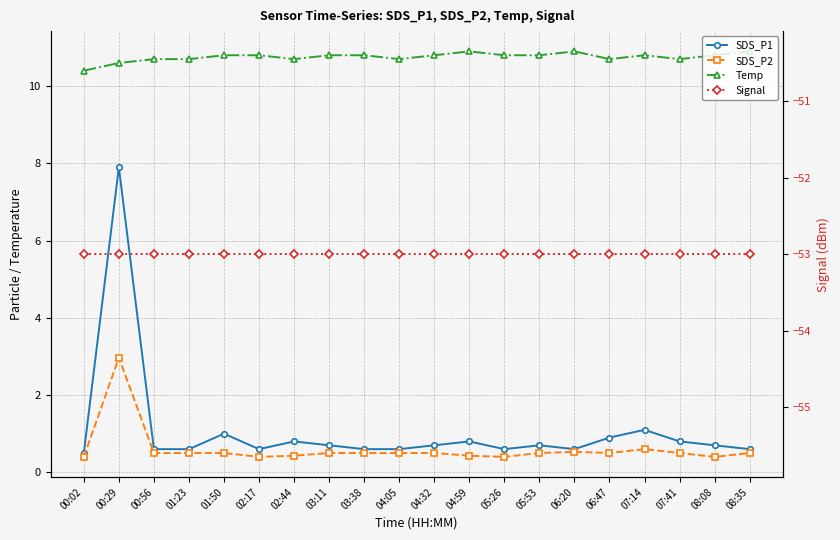

The SDS_P2 series shows 0.2 at 08:35. True or false?

False